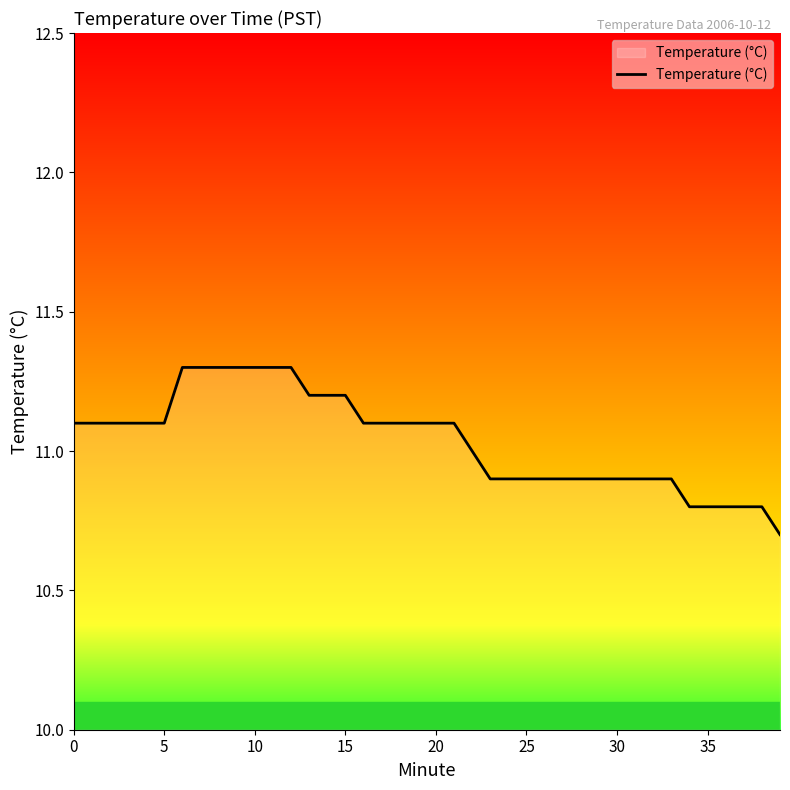

What is the greatest value displayed?

11.3